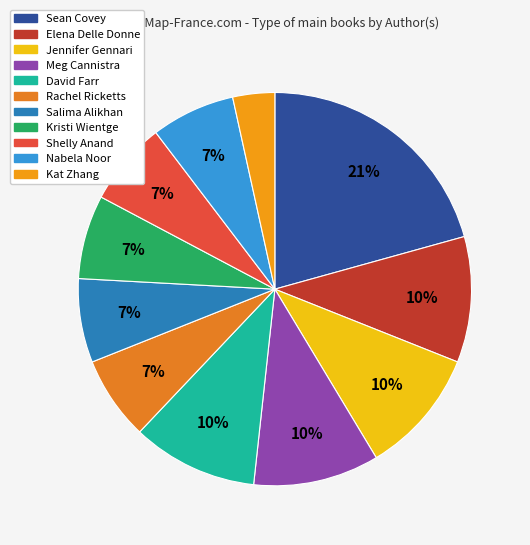

To the nearest percent, what portion does Elena Delle Donne represent?

10%